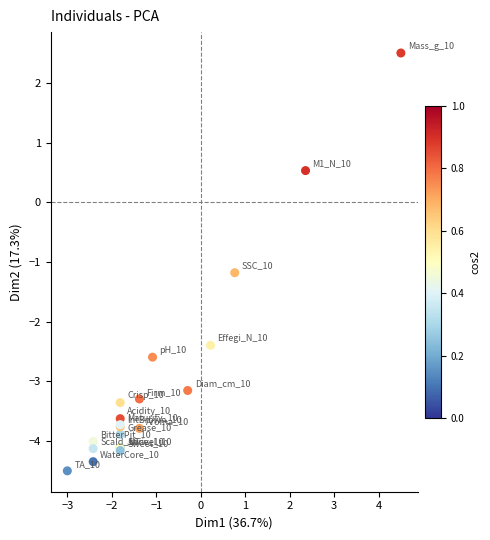

What Y value in the scatter plot is closest to -1?

-1.2